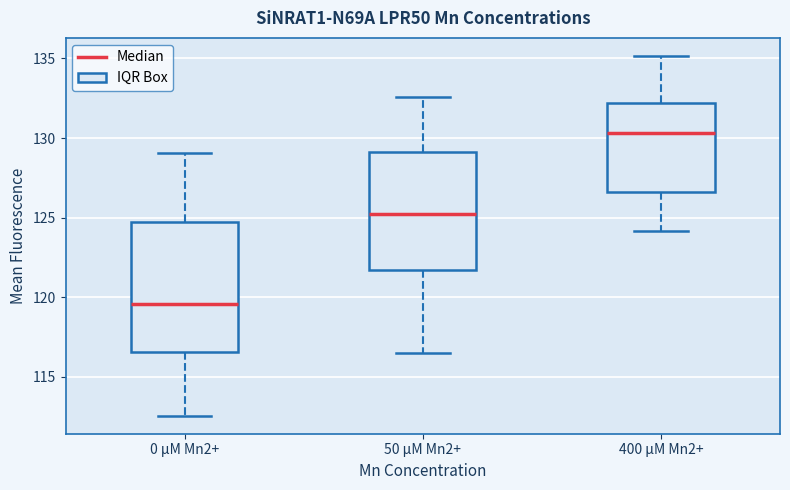

Reading left to right, read every box against the y-axis: the position of its median line, the range the box covers, and the ends of its whiskers. The values are not printed on the chart, so give them approximately, as read against the axis.

0 µM Mn2+: median 119.5, box 116.5 to 124.5, whiskers 112.5 to 129.0
50 µM Mn2+: median 125.0, box 121.5 to 129.0, whiskers 116.5 to 132.5
400 µM Mn2+: median 130.5, box 126.5 to 132.0, whiskers 124.0 to 135.0